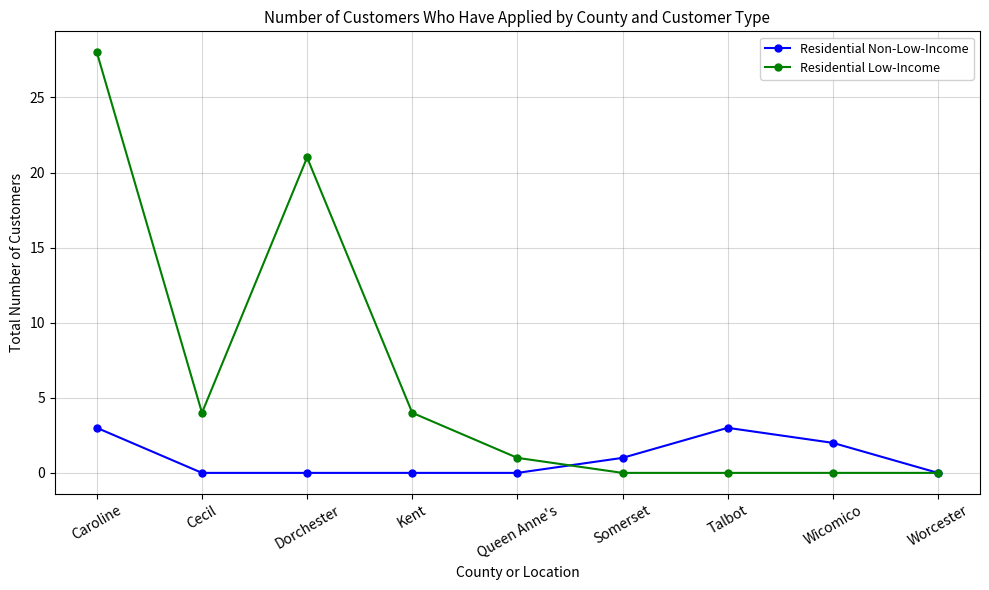

What is the label of the 6th point from the left?

Somerset